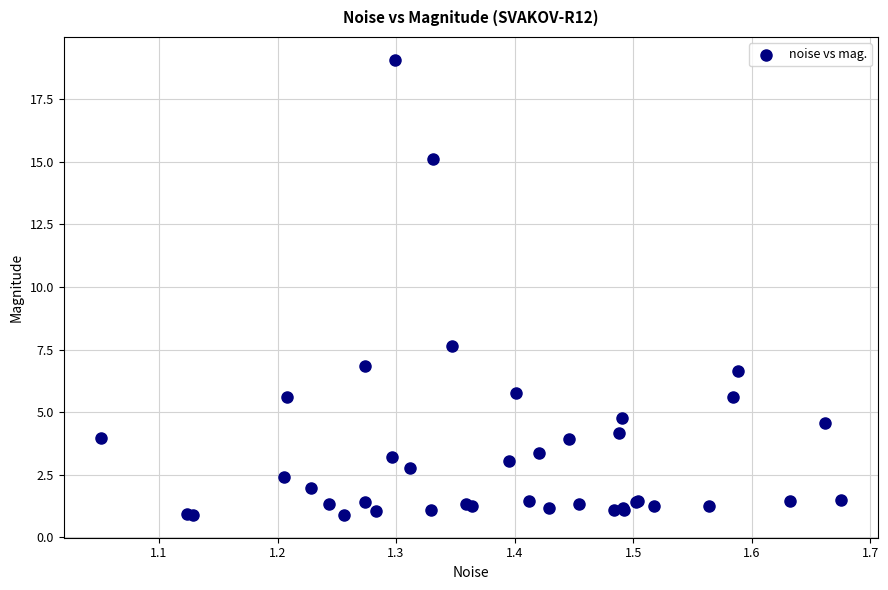

What Y value in the scatter plot is closest to 9?

7.6